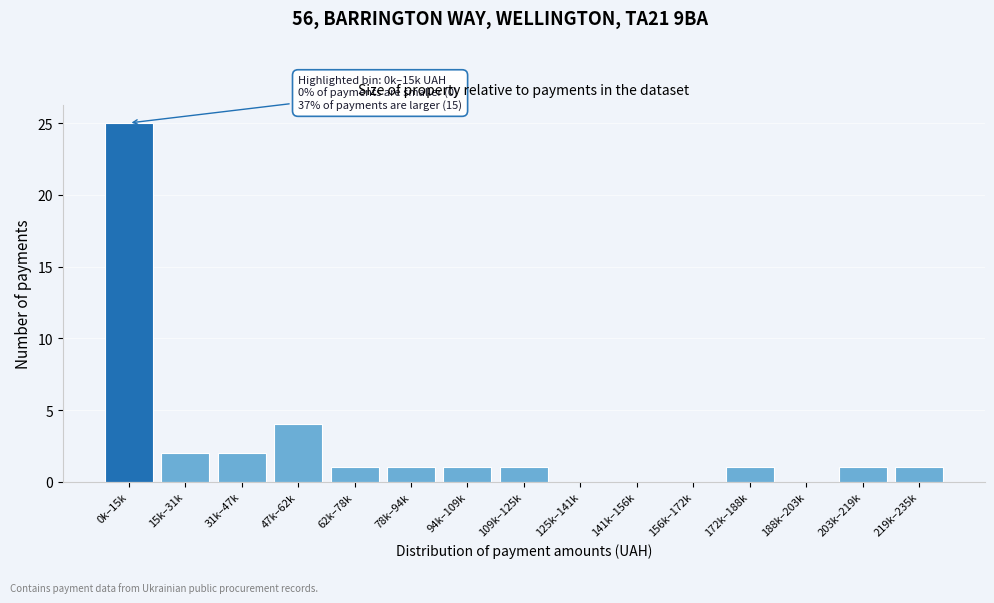

Reading left to right, extract all data points from this chart.

0k–15k=25	15k–31k=2	31k–47k=2	47k–62k=4	62k–78k=1	78k–94k=1	94k–109k=1	109k–125k=1	125k–141k=0	141k–156k=0	156k–172k=0	172k–188k=1	188k–203k=0	203k–219k=1	219k–235k=1